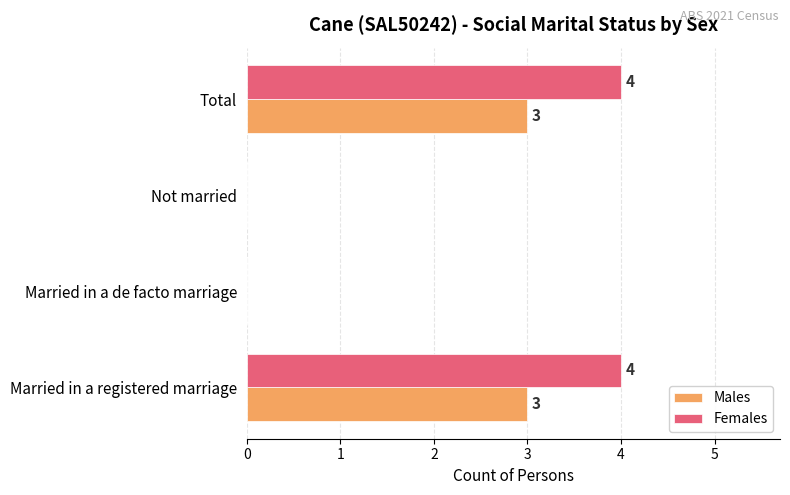

What is the maximum value shown in the chart?

4